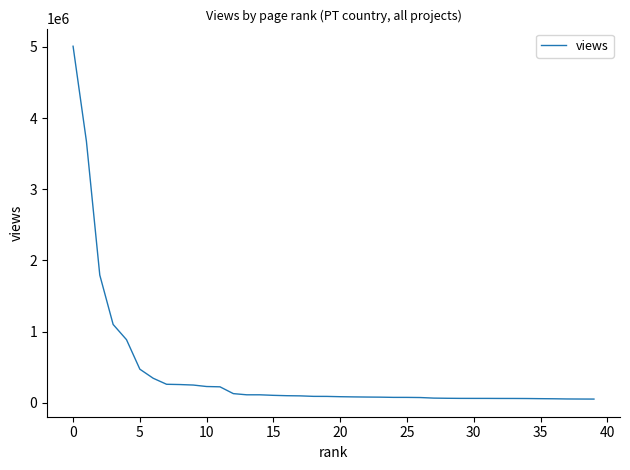

What is the maximum value shown in the chart?

5007400